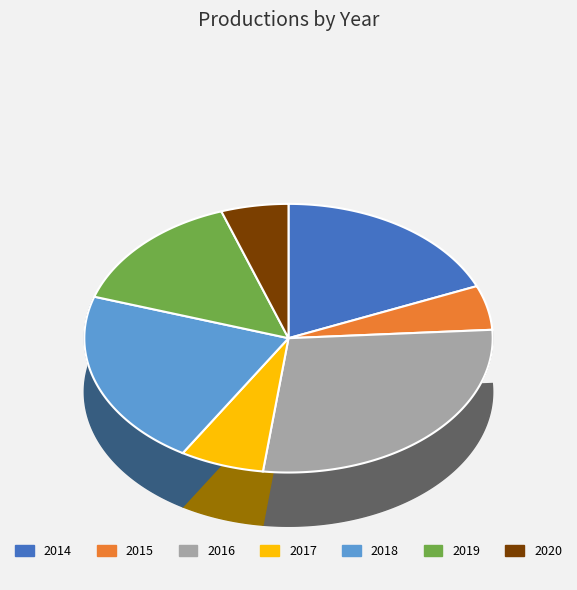

How many slices are in this pie chart?

7